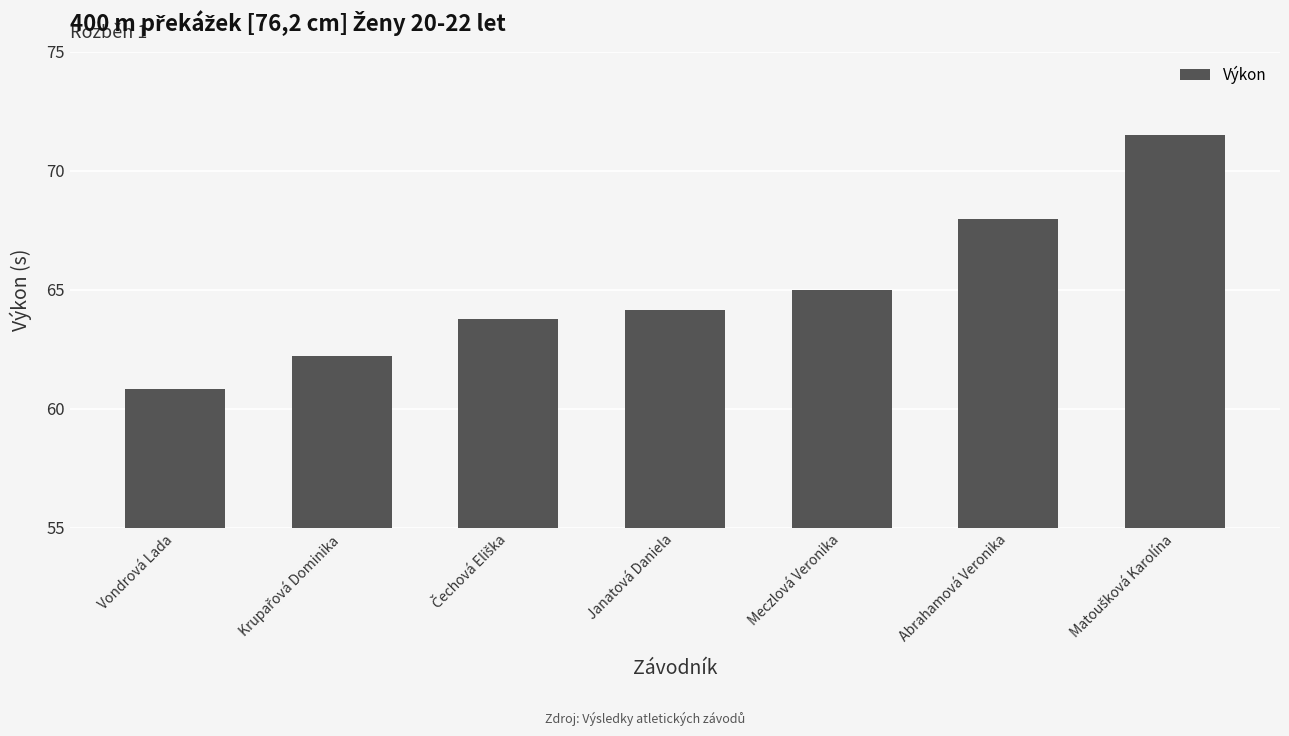

What is the label of the 1st bar from the left?

Vondrová Lada